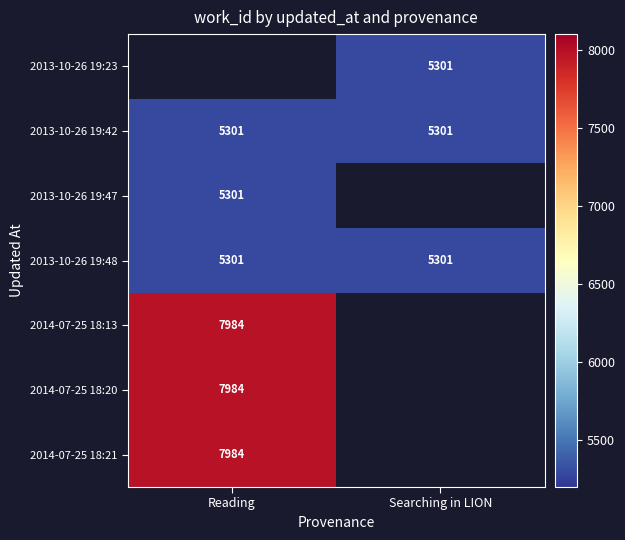

Count the number of categories in the chart.

2